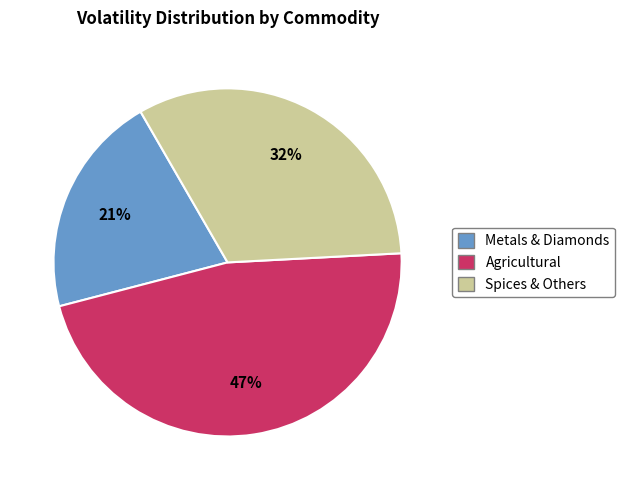

To the nearest percent, what is the difference between the largest and smallest slice percentages?

26%